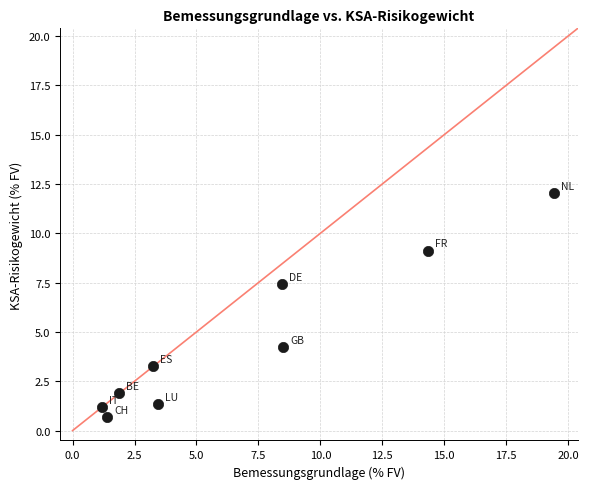

What is the average X value?

6.9